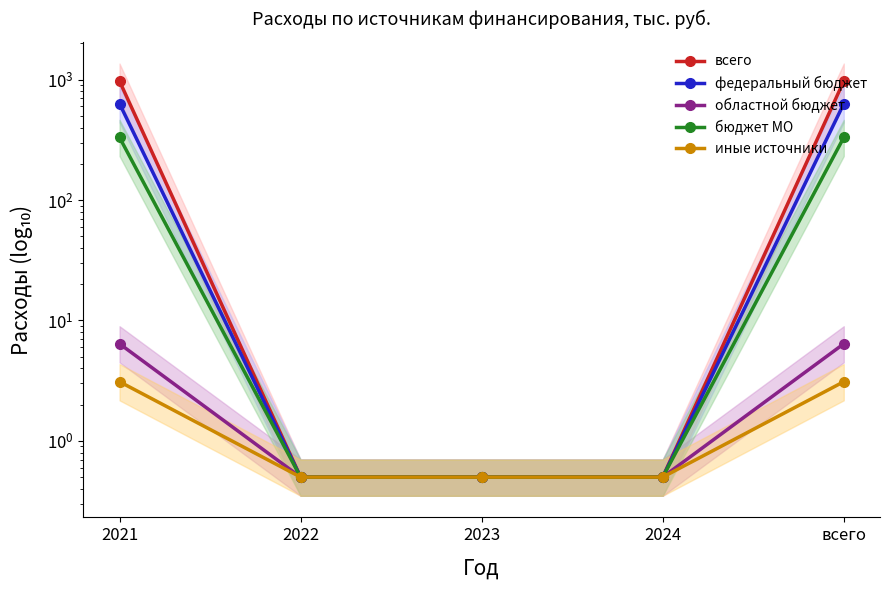

Which series has the largest total across all categories?

всего